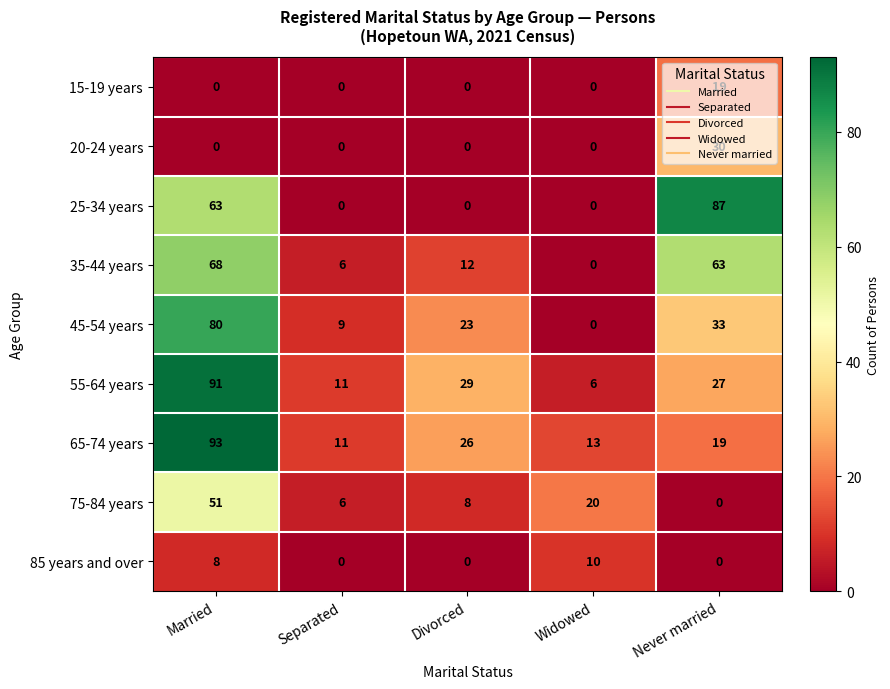

How many series are shown in this chart?

9